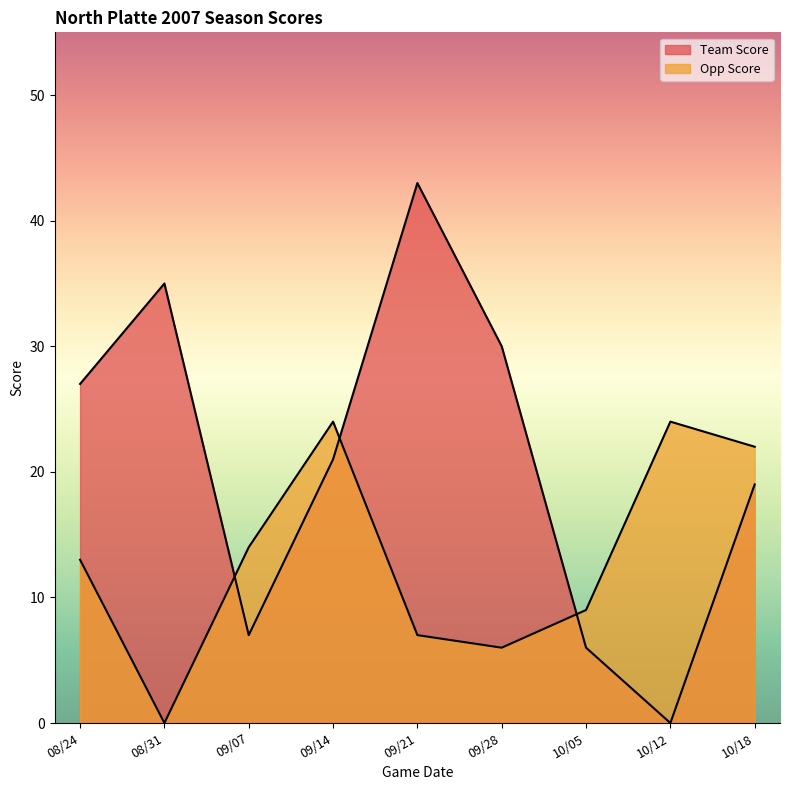

What is the average value of the Team Score series?

21